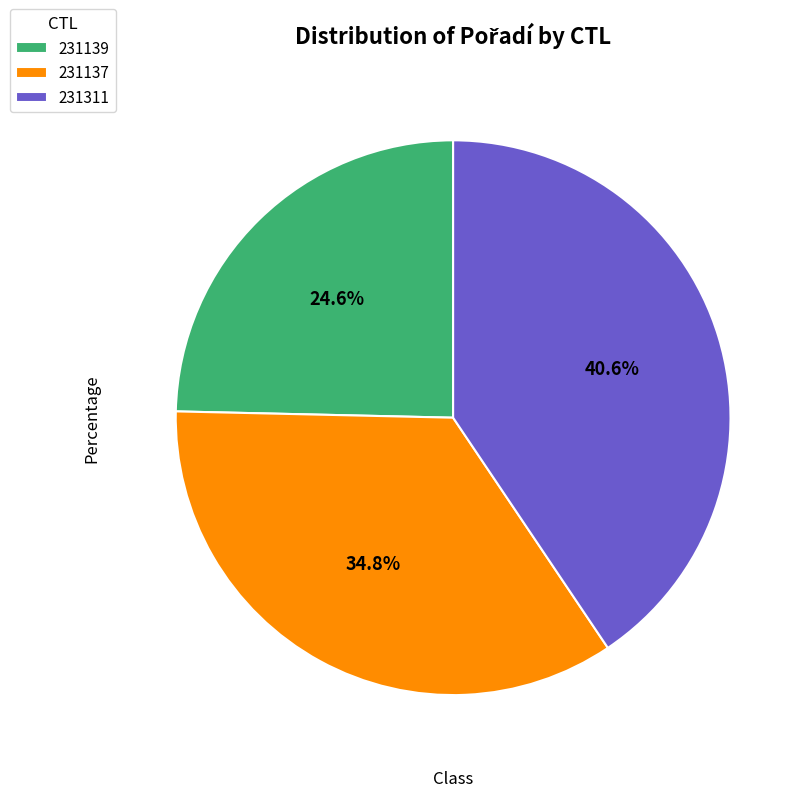

Which slice is the smallest?

231139